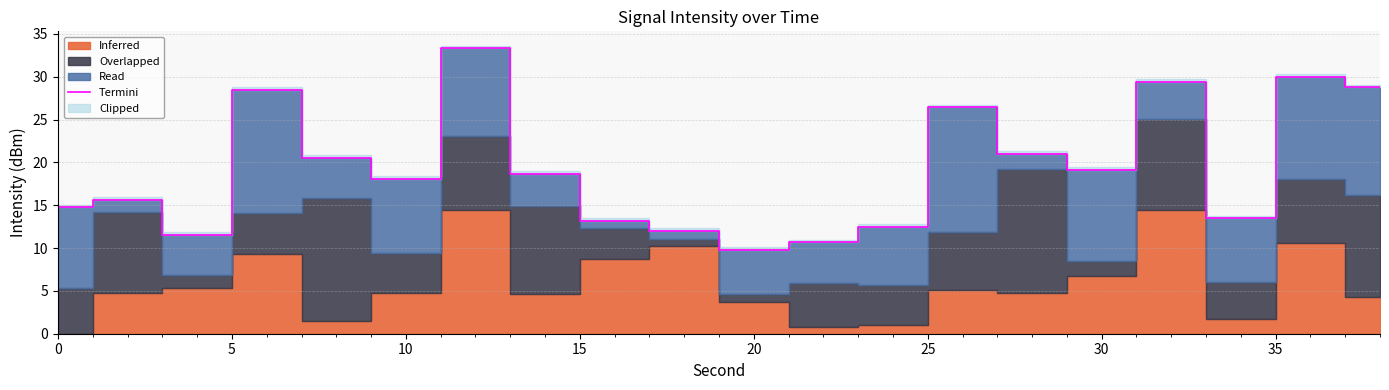

How many points are higher than both their immediate neighbors (excluding endpoints)?

6